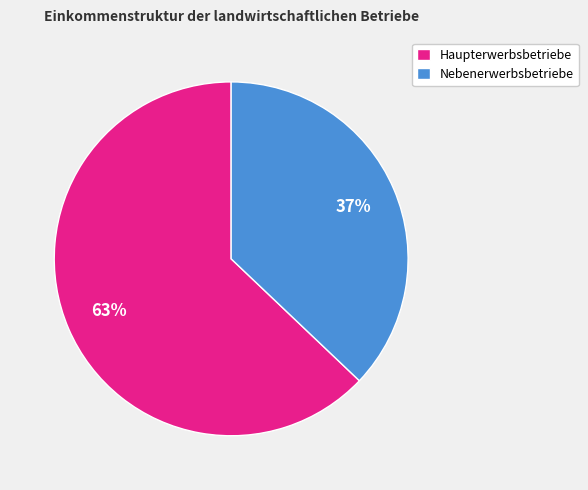

Which slice is the largest?

Haupterwerbsbetriebe